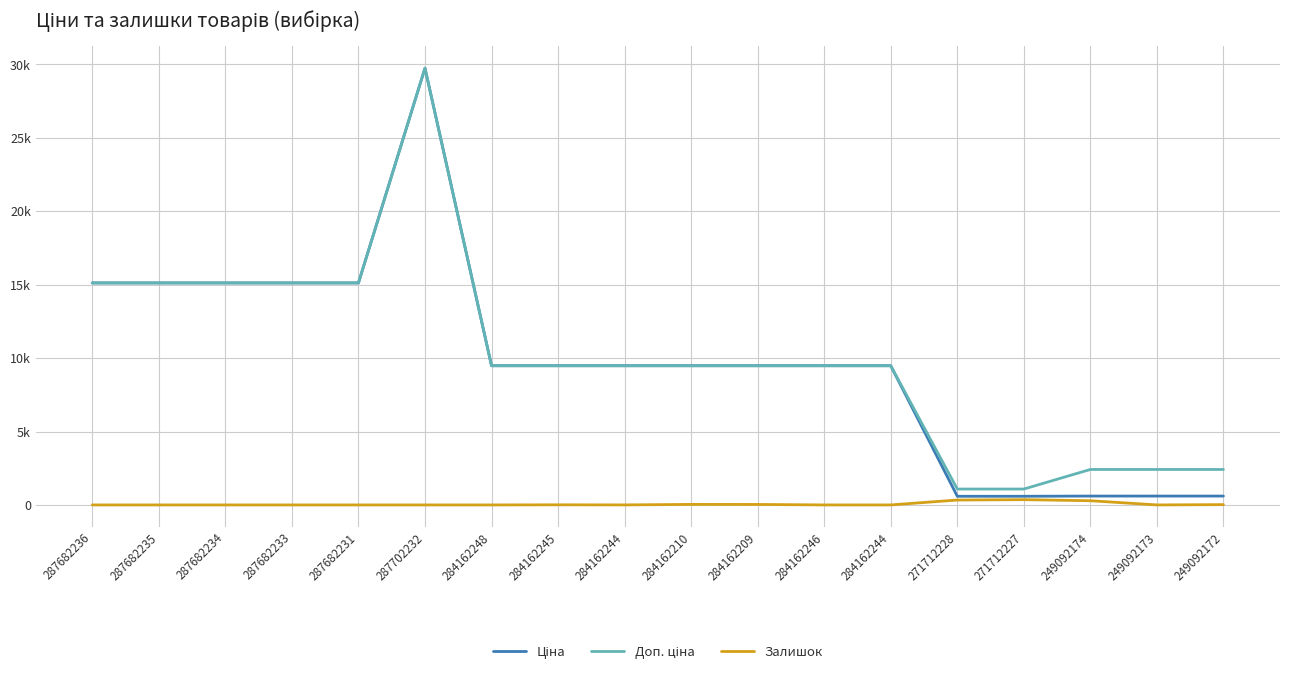

Is this an area chart (filled region under the line)?

No